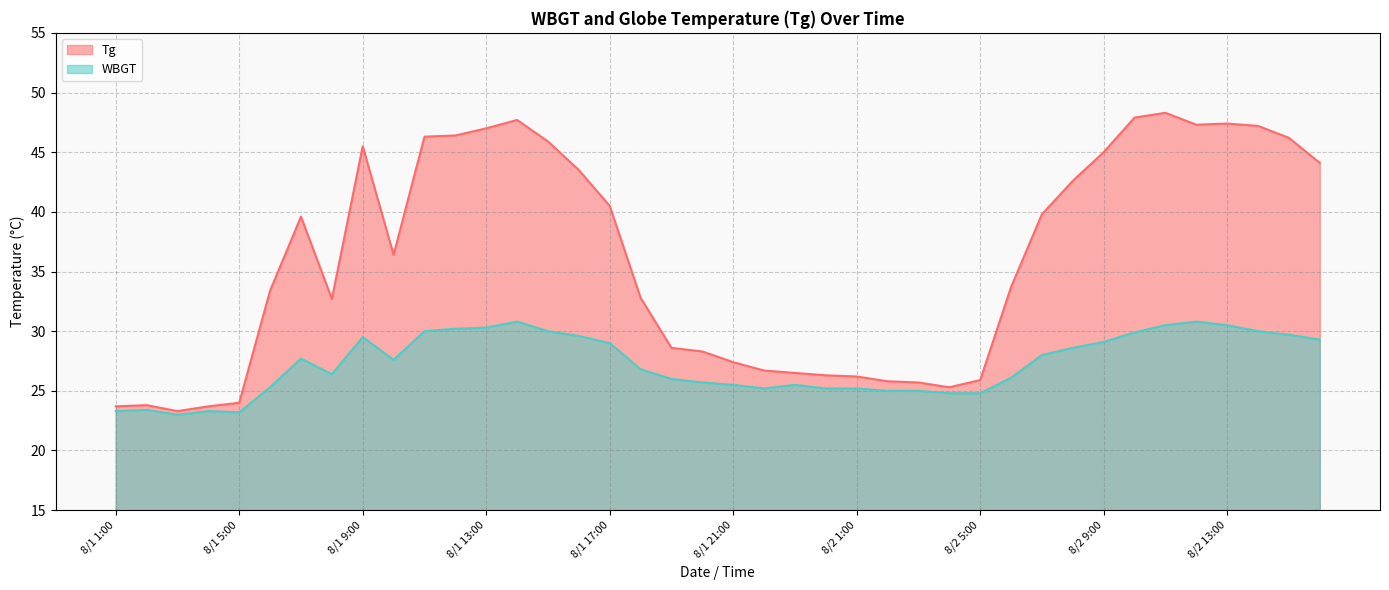

What is the difference between the maximum and minimum values in the Tg series?

25.0